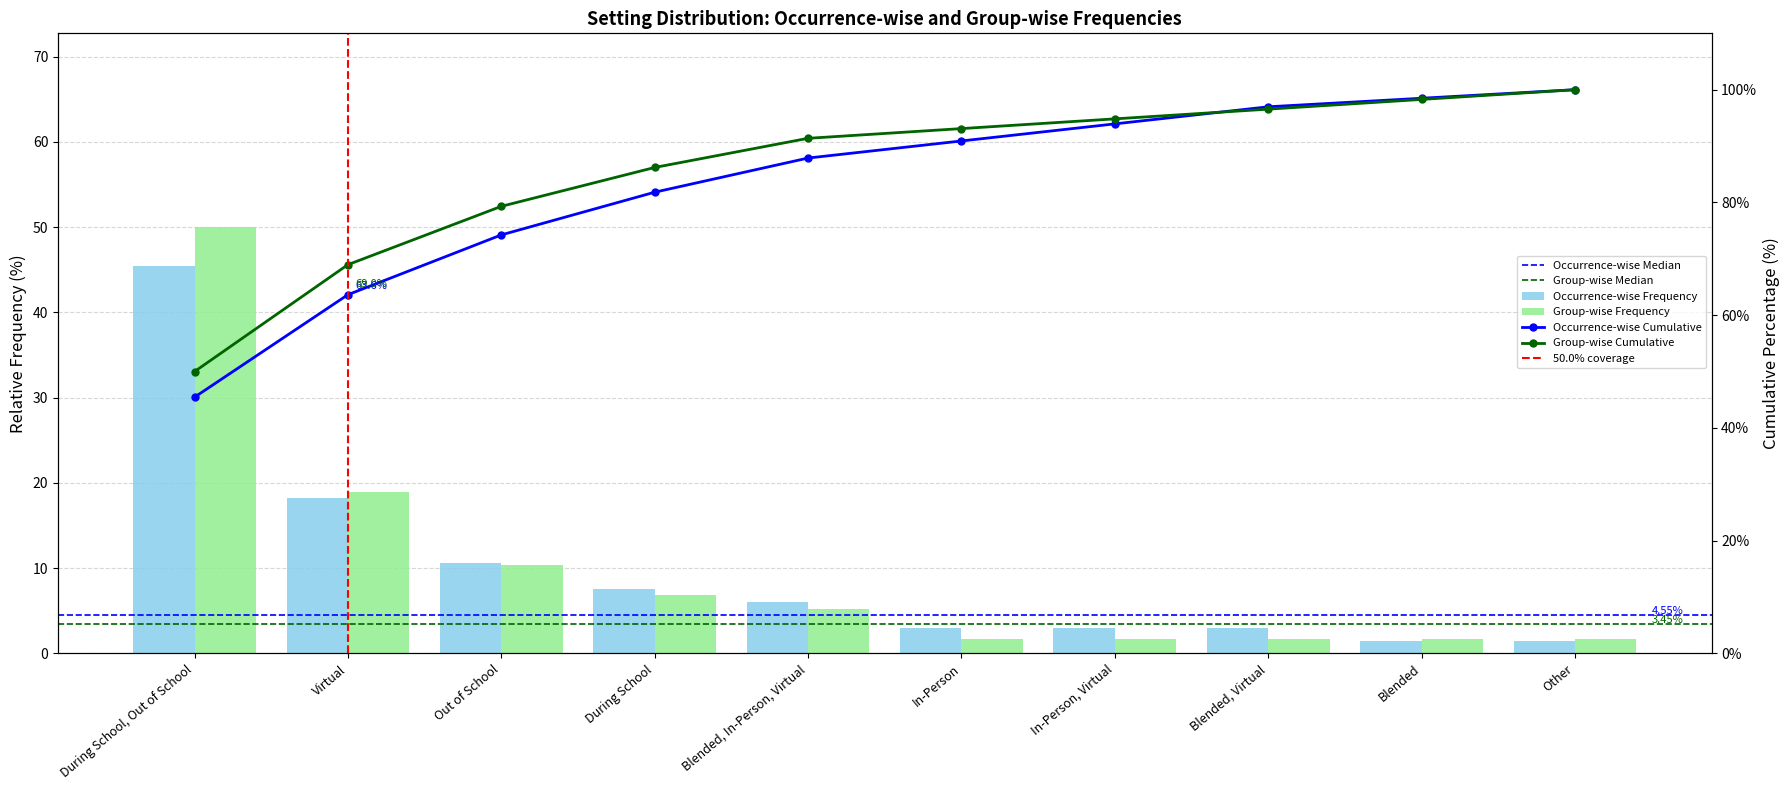

The value of Occurrence-wise Frequency at Blended is 46.0. True or false?

False